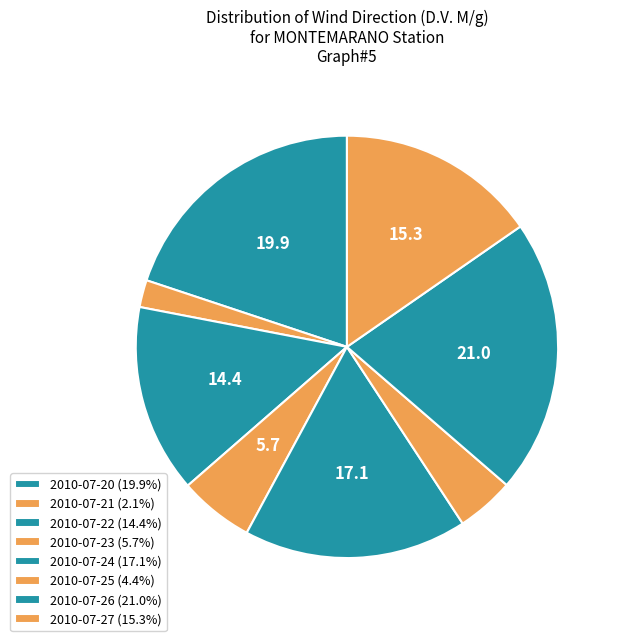

Count the number of slices in the pie.

8